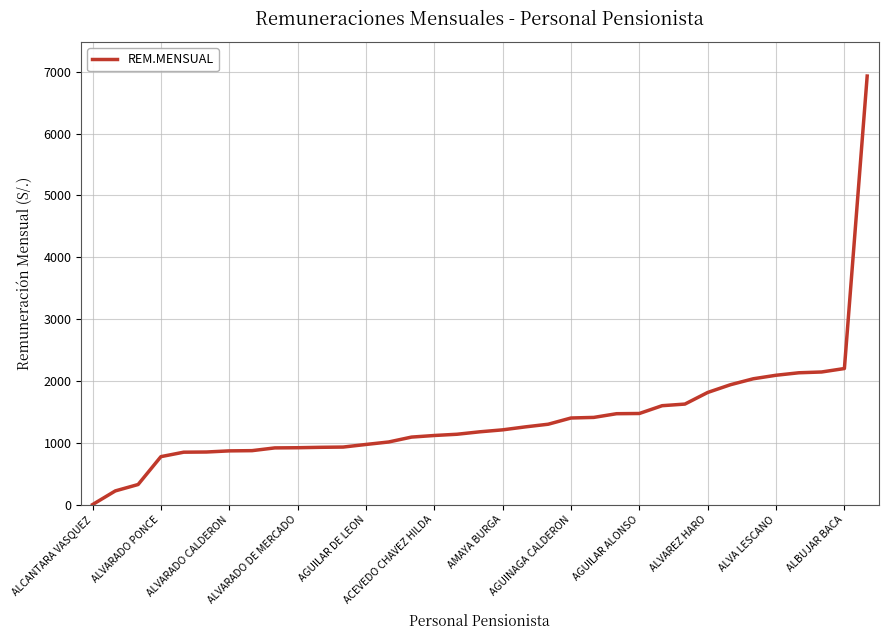

What is the greatest value displayed?

6929.8